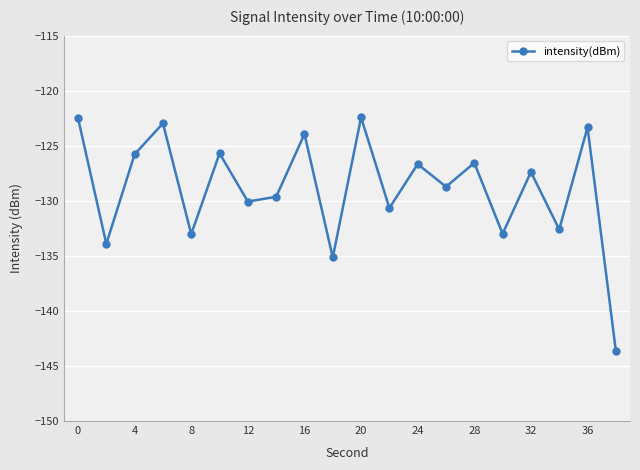

How many points are higher than both their immediate neighbors (excluding endpoints)?

8